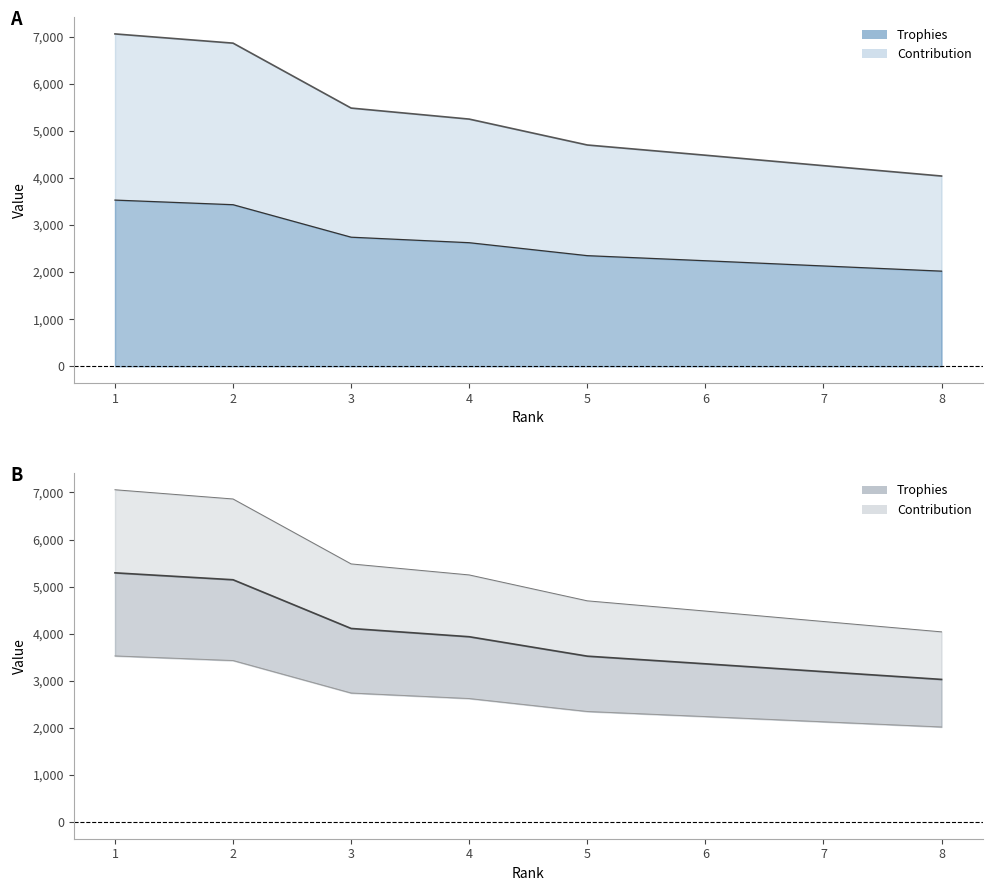

Rank the series at 8 from highest to lowest value.

Trophies, Contribution